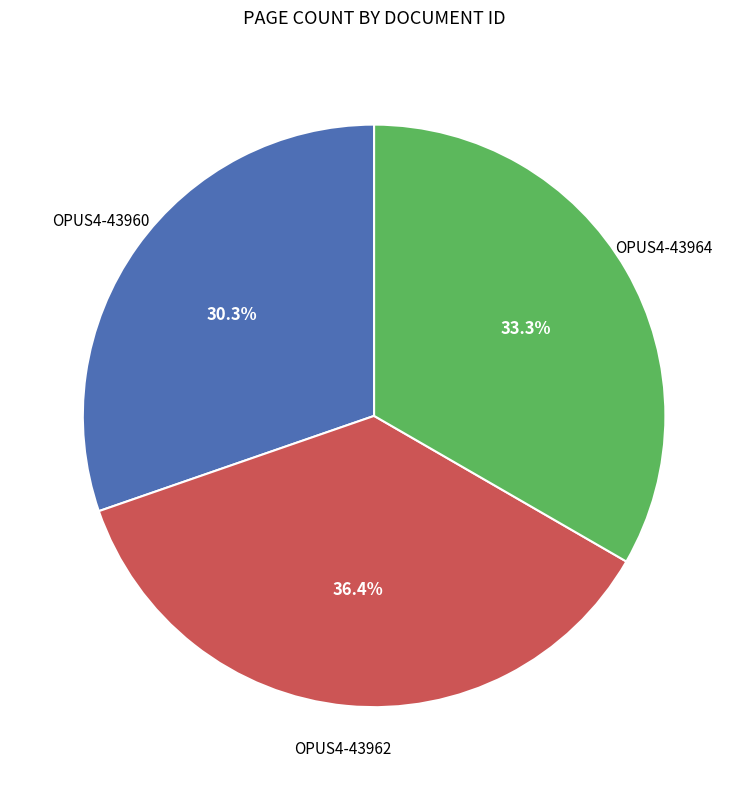

Does any single category account for the majority?

No